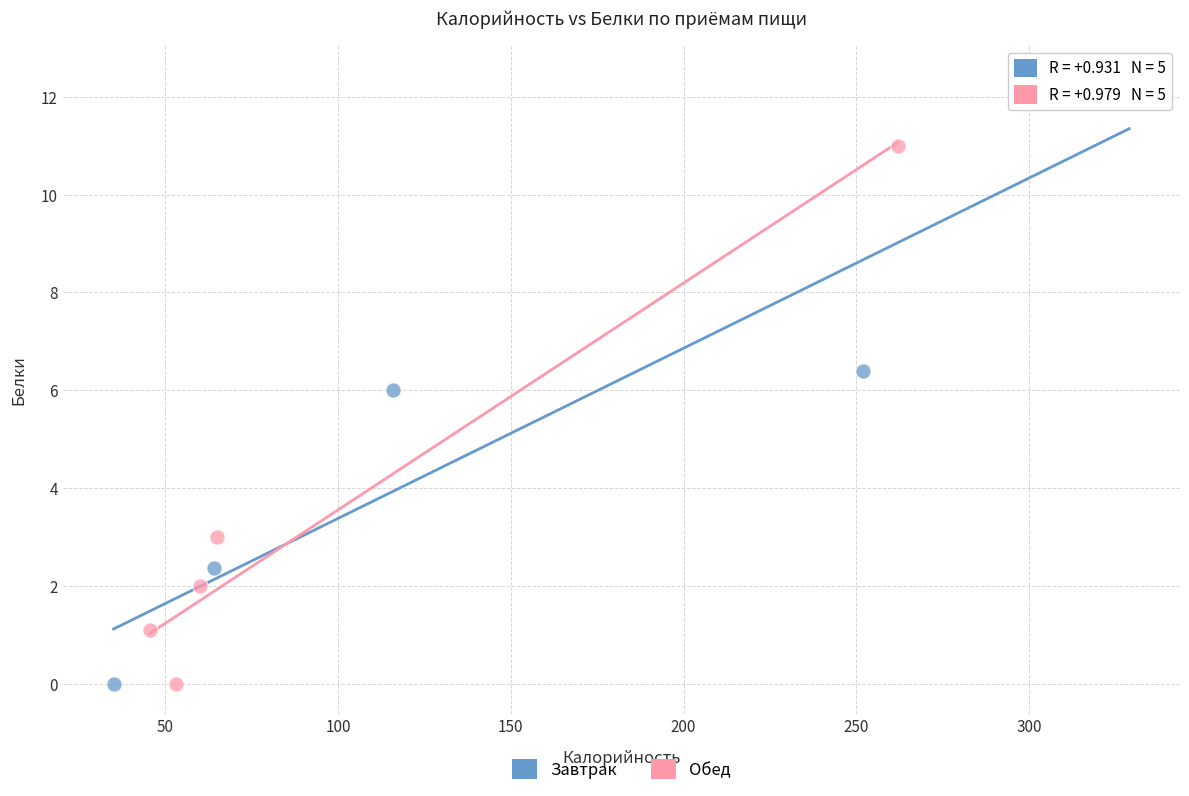

Which series contains the highest Y value?

Завтрак